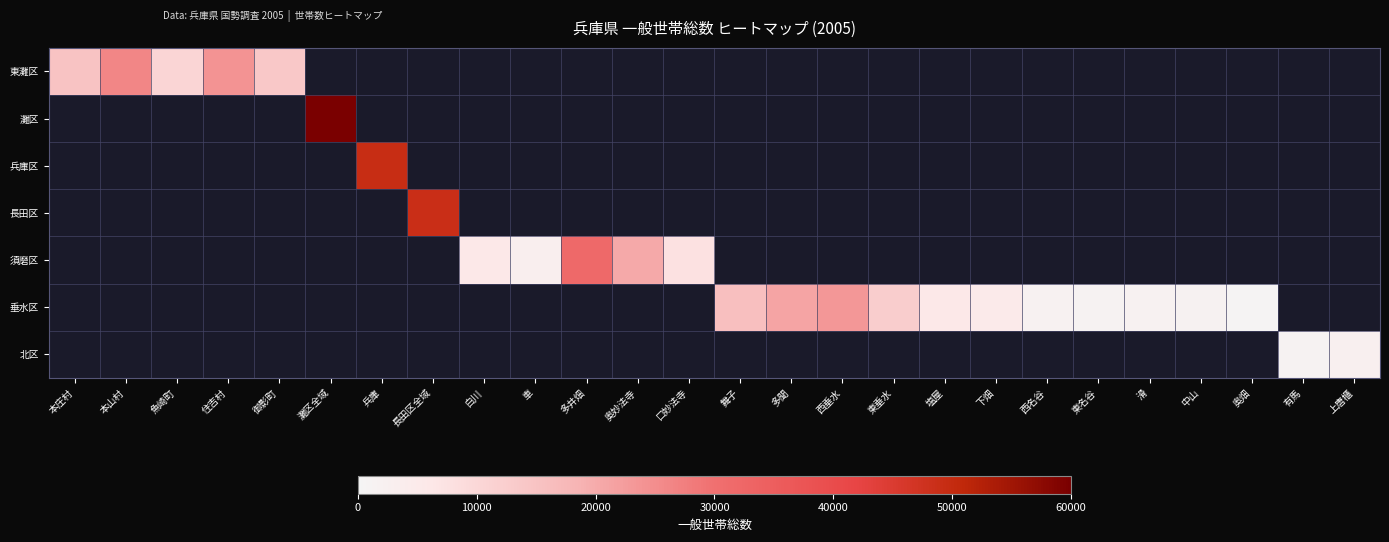

Which has a higher value, 奥畑 or 舞子?

舞子